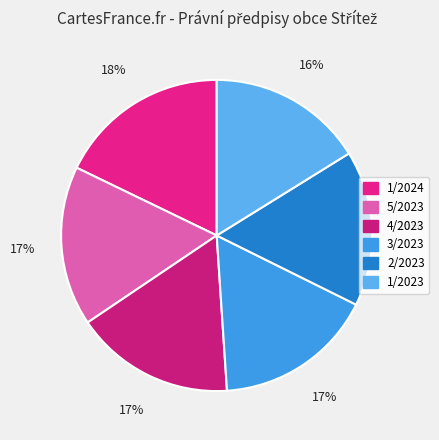

Is there a majority slice in this chart?

No